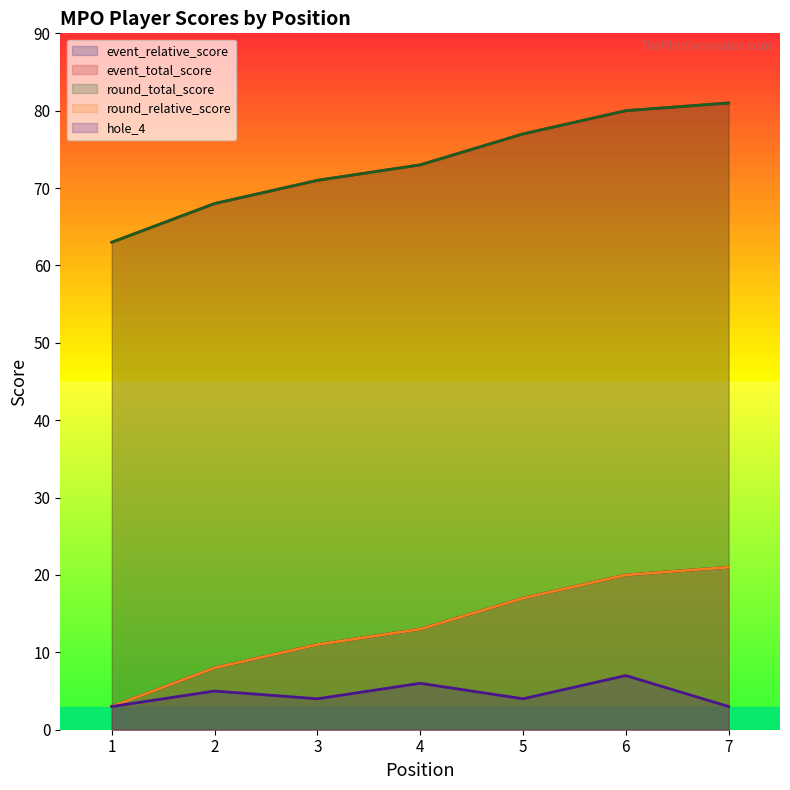

Which series has the widest spread of values?

event_relative_score